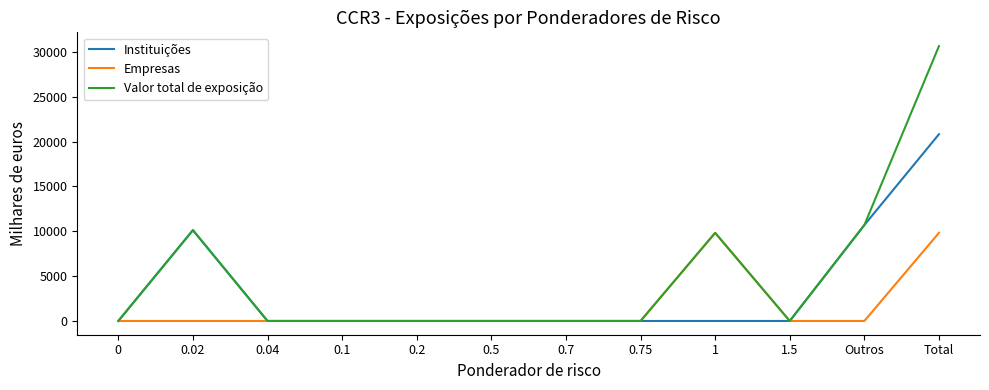

Reading left to right, extract all data points from this chart.

Instituições: 0=0.0	0.02=10129.8	0.04=0.0	0.1=0.0	0.2=0.0	0.5=0.0	0.7=0.0	0.75=0.0	1=0.0	1.5=0.0	Outros=10699.2	Total=20829.1
Empresas: 0=0.0	0.02=0.0	0.04=0.0	0.1=0.0	0.2=0.0	0.5=0.0	0.7=0.0	0.75=0.0	1=9828.7	1.5=0.0	Outros=0.0	Total=9828.7
Valor total de exposição: 0=0.0	0.02=10129.8	0.04=0.0	0.1=0.0	0.2=0.0	0.5=0.0	0.7=0.0	0.75=0.0	1=9828.7	1.5=0.0	Outros=10699.2	Total=30657.8